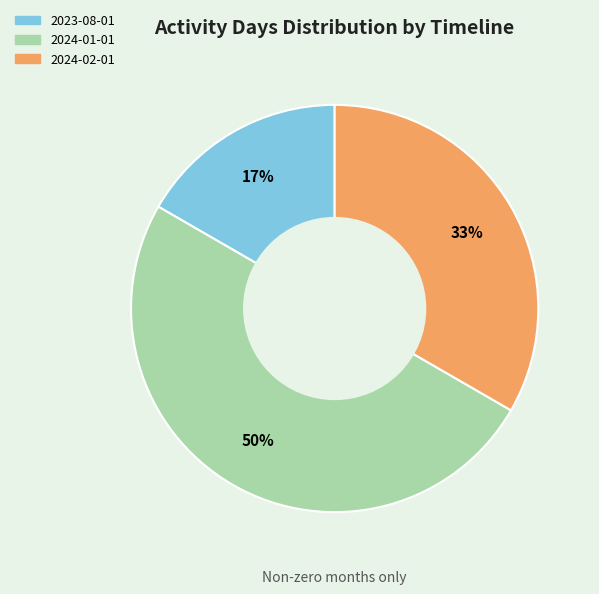

To the nearest percent, what is the difference between the largest and smallest slice percentages?

33%